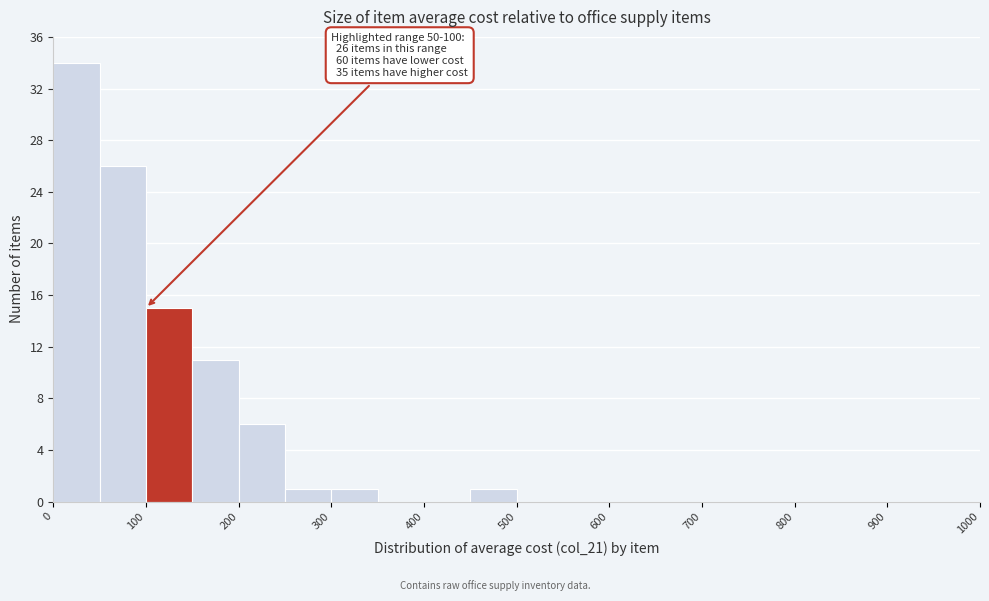

Which range on the x-axis has the tallest bar?

0 to 50